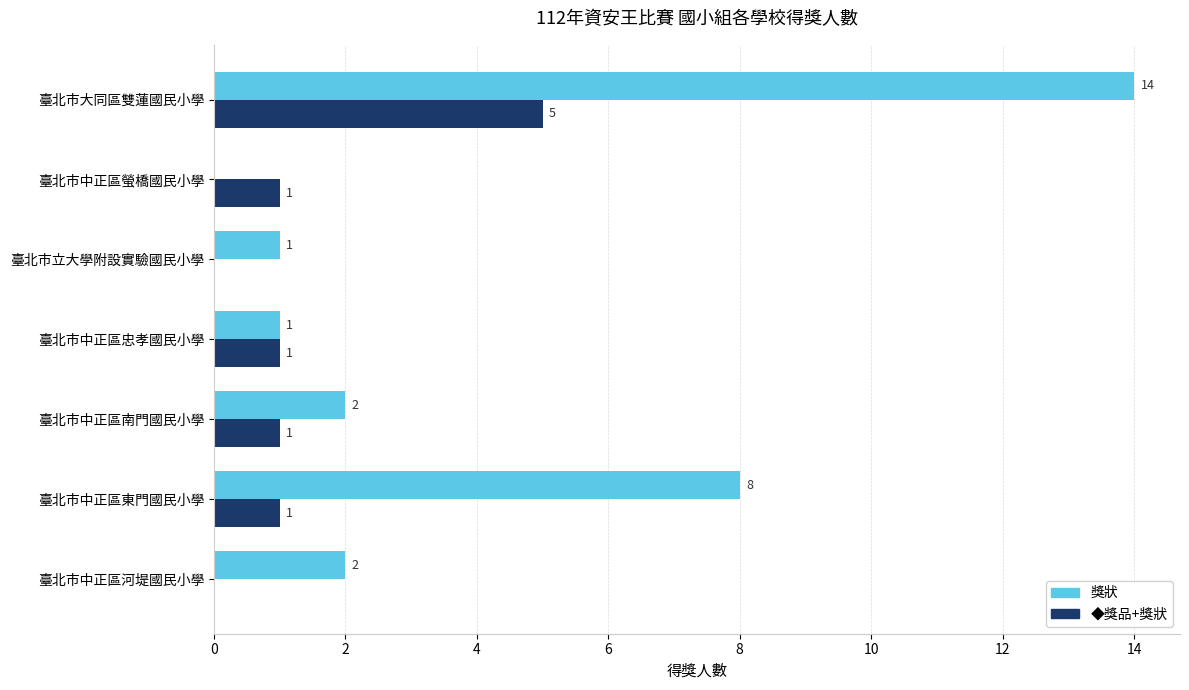

Is it true that 獎狀 equals 3 at 臺北市中正區南門國民小學?

False